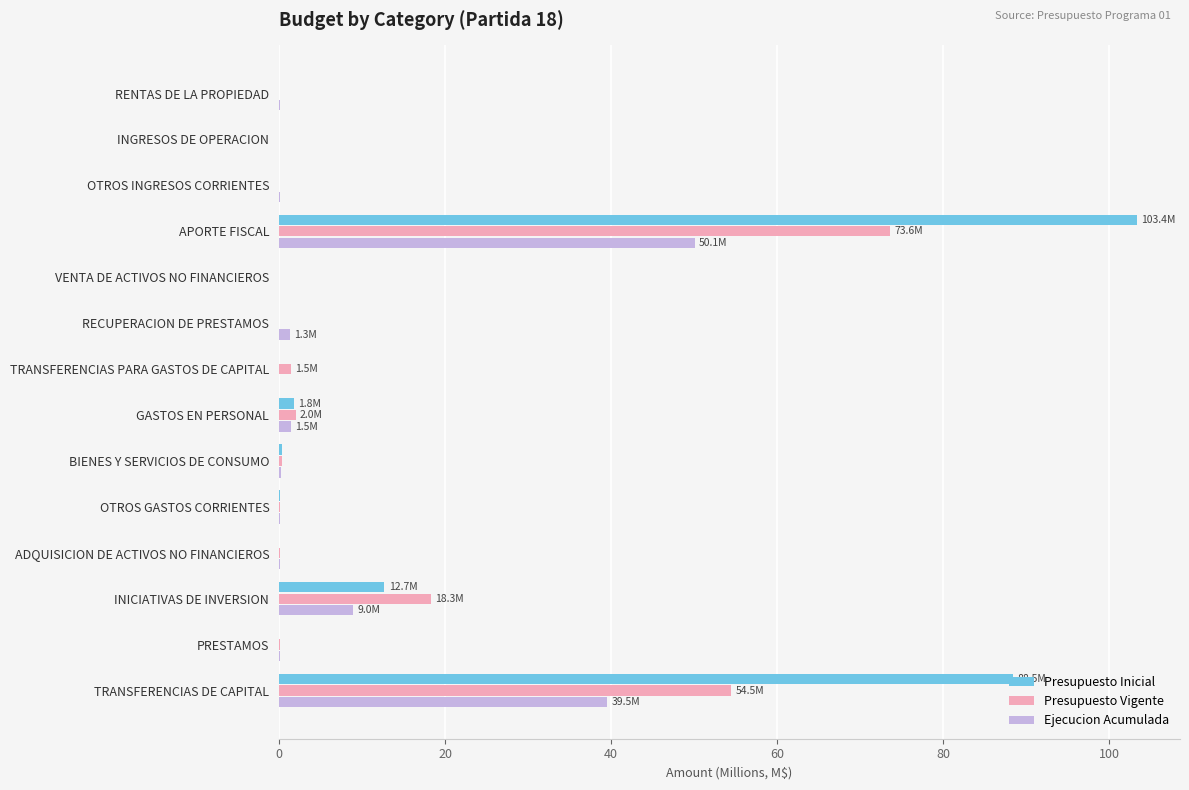

Is it true that Ejecucion Acumulada equals 0.0 at INGRESOS DE OPERACION?

True